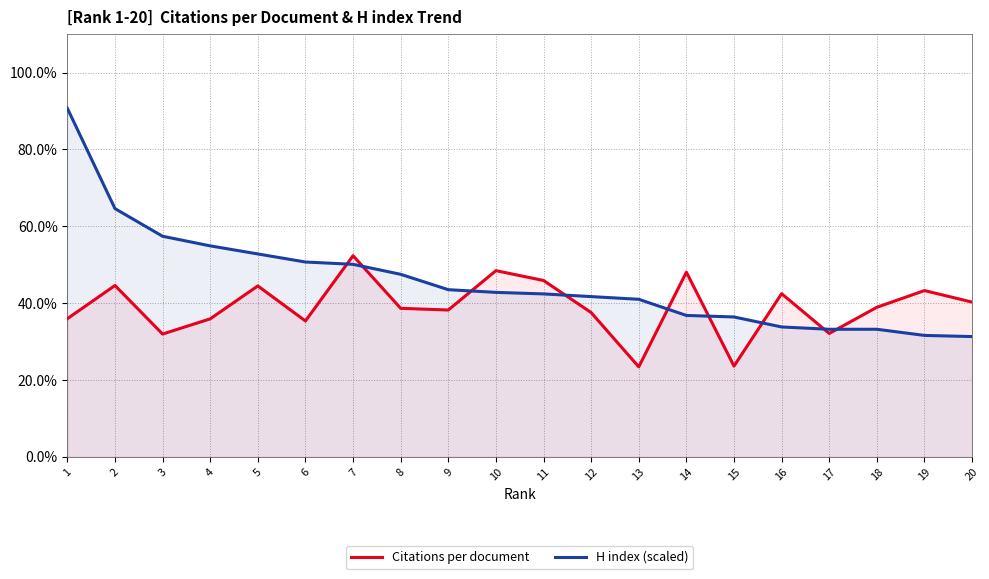

What is the value of the H index (scaled) point at the 8th from the left?

47.5